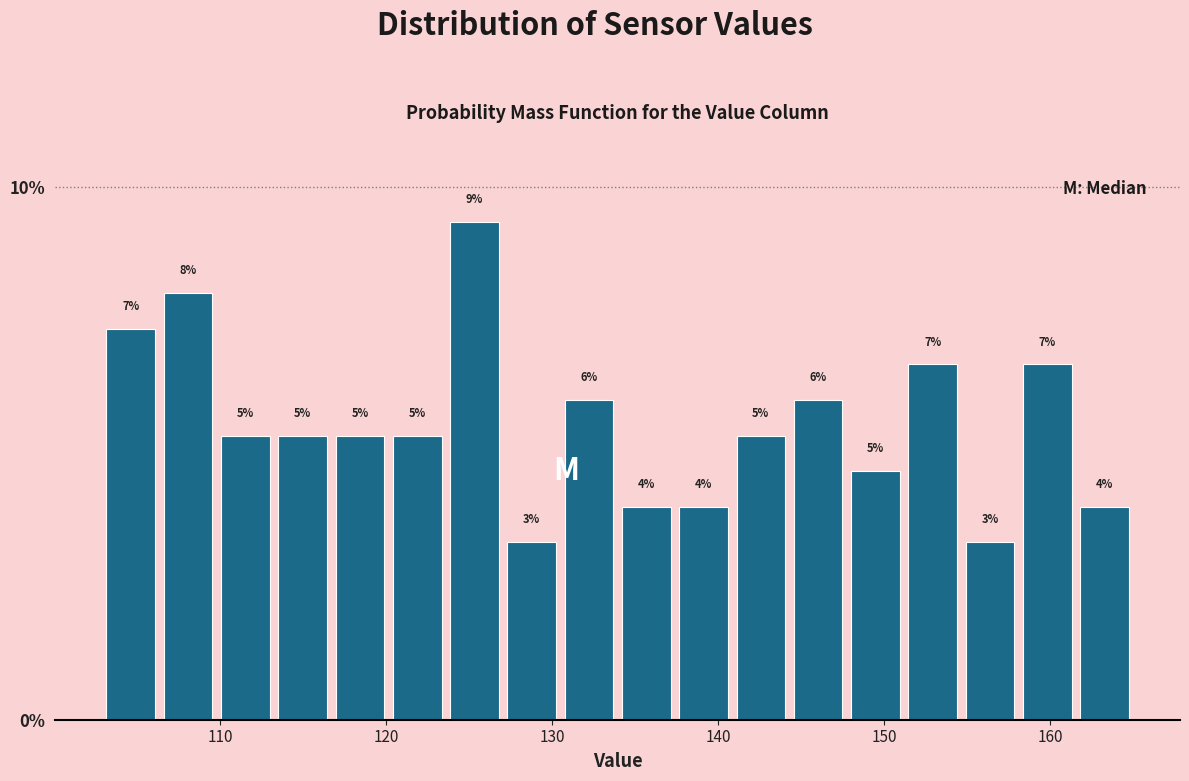

Around what value on the x-axis is the tallest bar? Give the approximate position of its centre, as read against the axis.

125